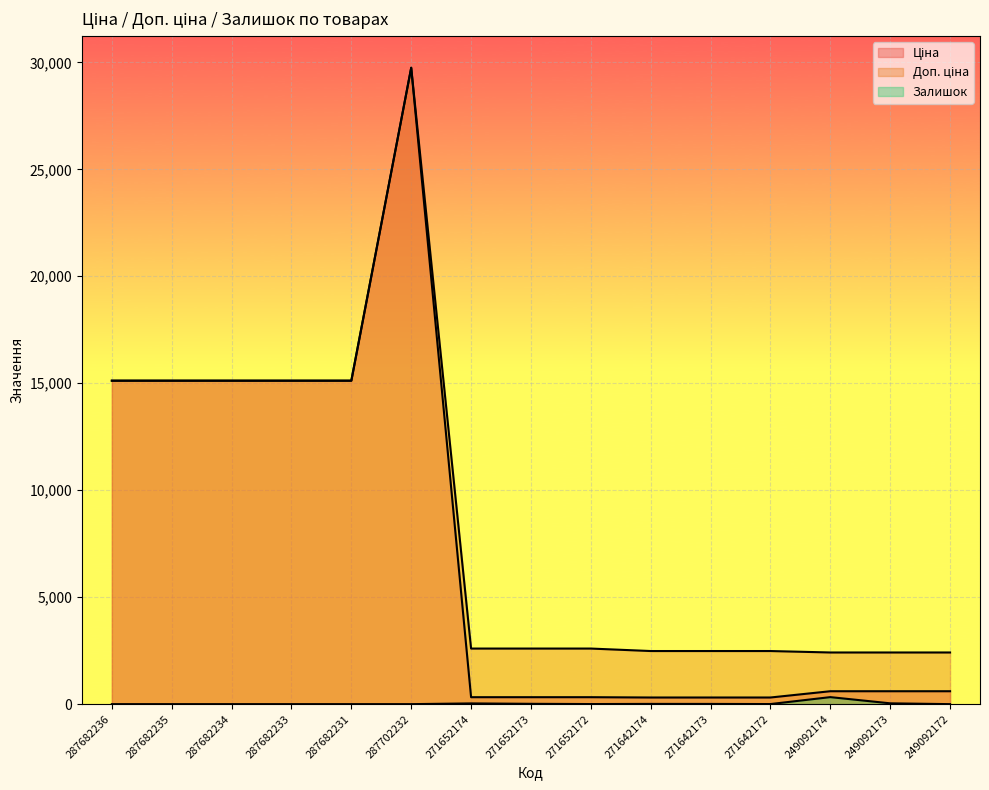

Rank the series at 249092172 from lowest to highest value.

Залишок, Ціна, Доп. ціна